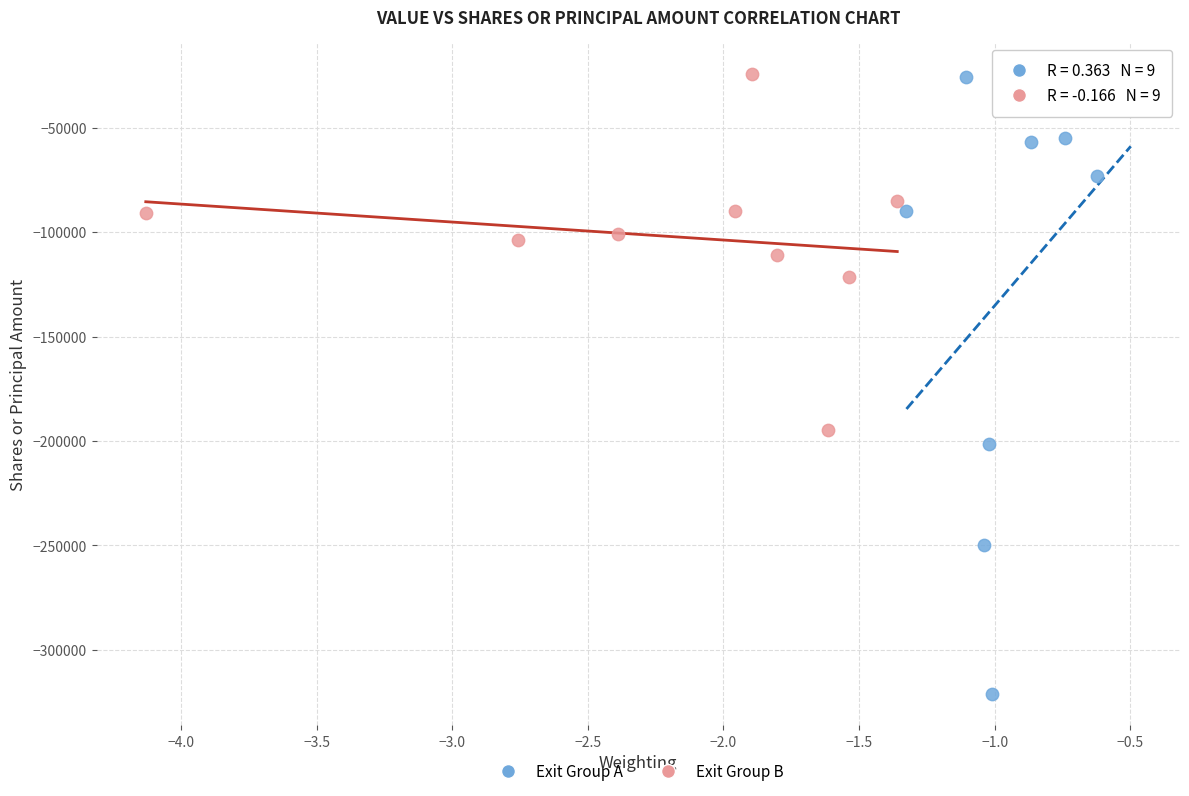

Which series contains the lowest Y value?

Exit Group A